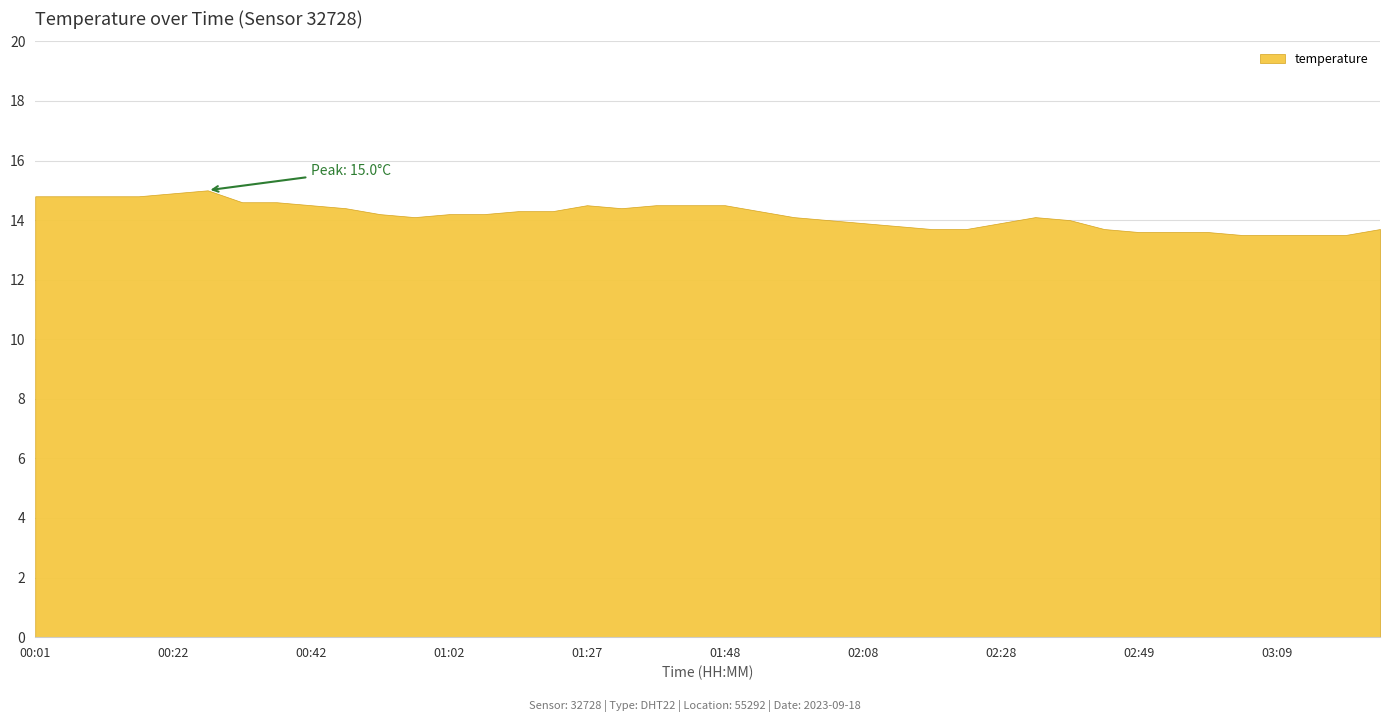

Does the chart display data point markers on the line(s)?

No